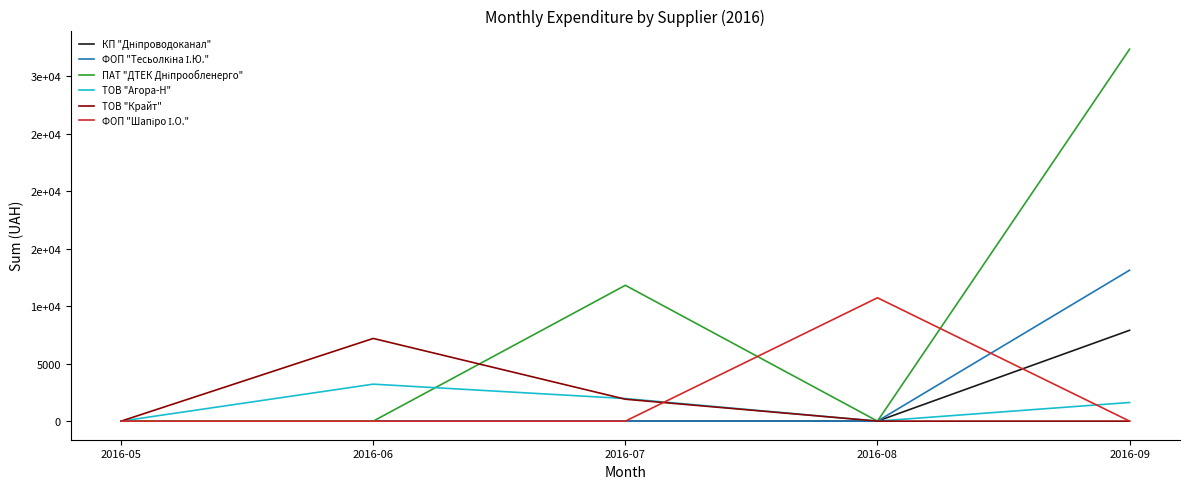

Does the chart display data point markers on the line(s)?

No